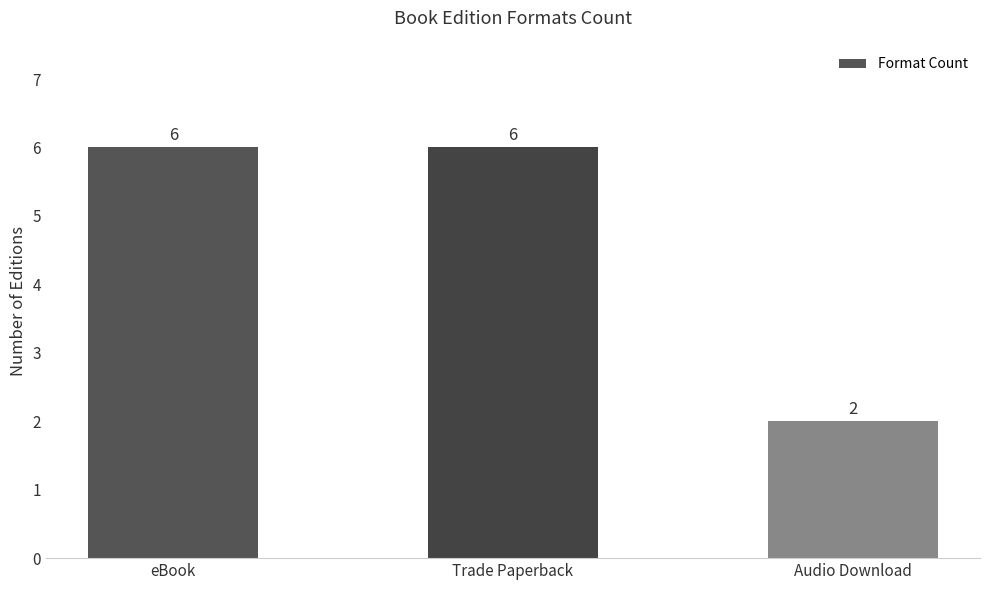

What is the value of the 1st bar from the left?

6